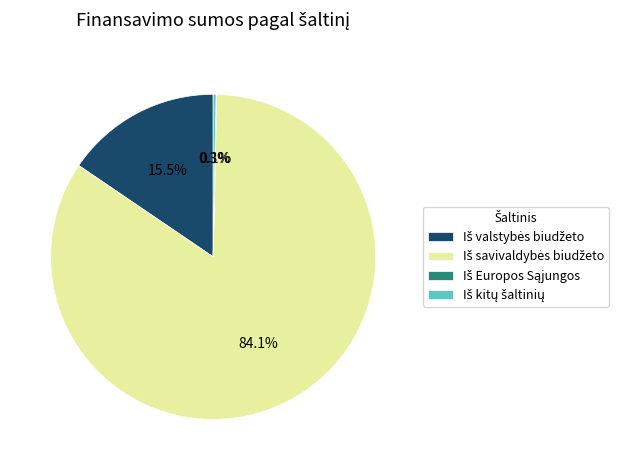

Is there any slice that represents more than half of the pie?

Yes